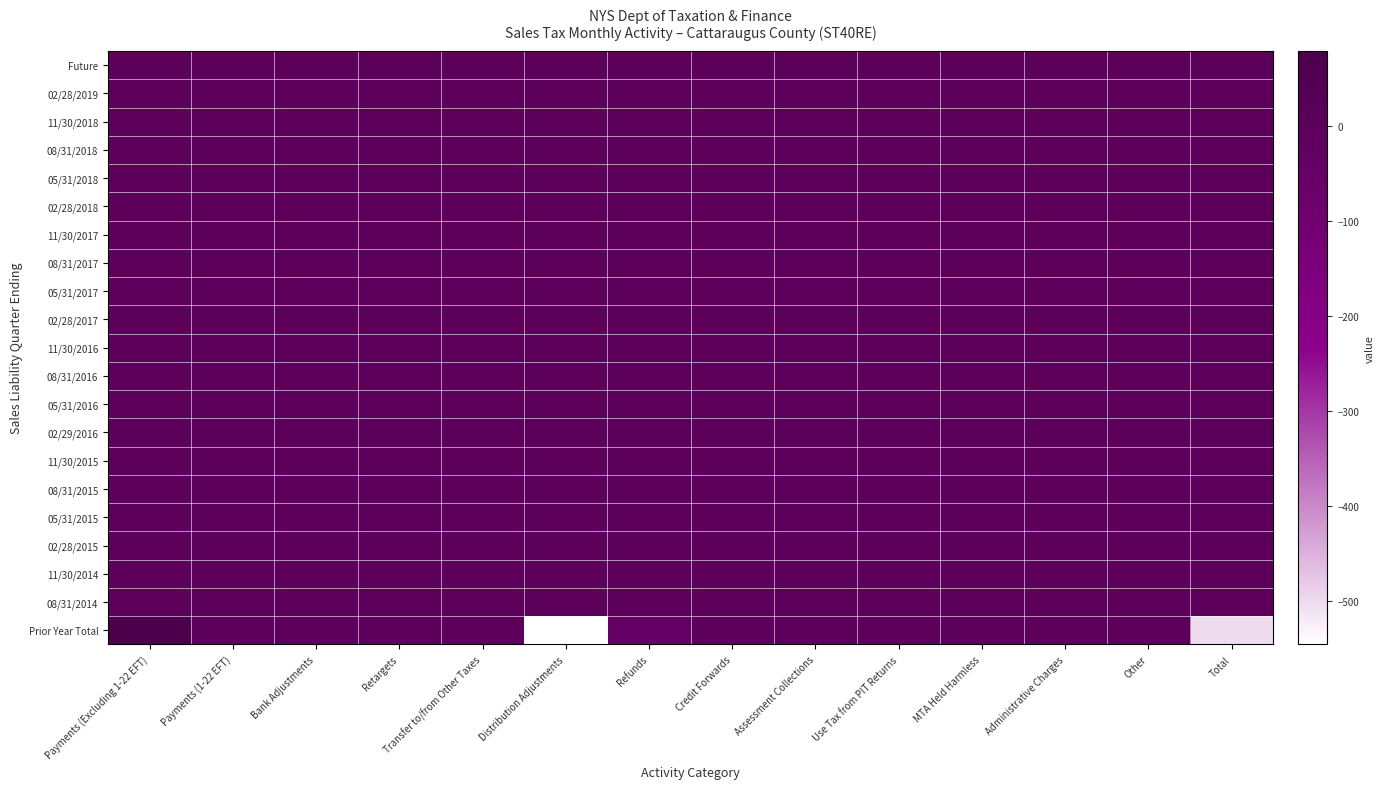

What is the greatest value displayed?

79.2